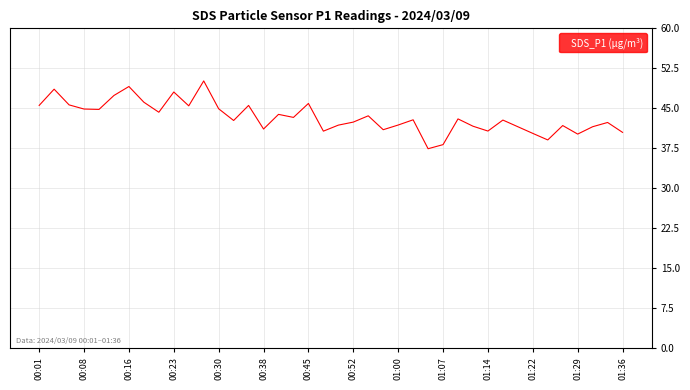

What is the difference between the maximum and minimum values?

12.7